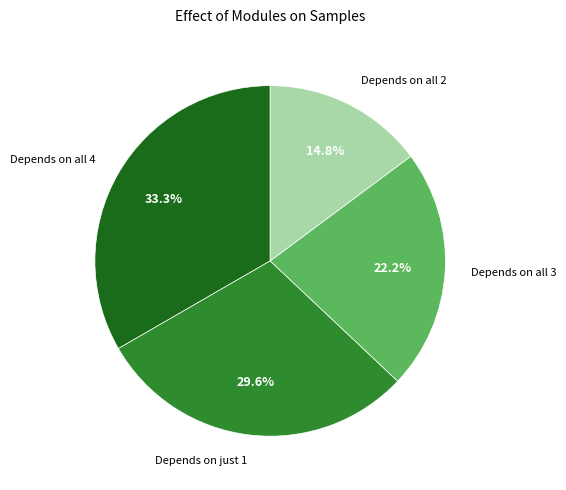

Combined, what portion of the pie is Depends on all 3 and Depends on all 4?

55.6%